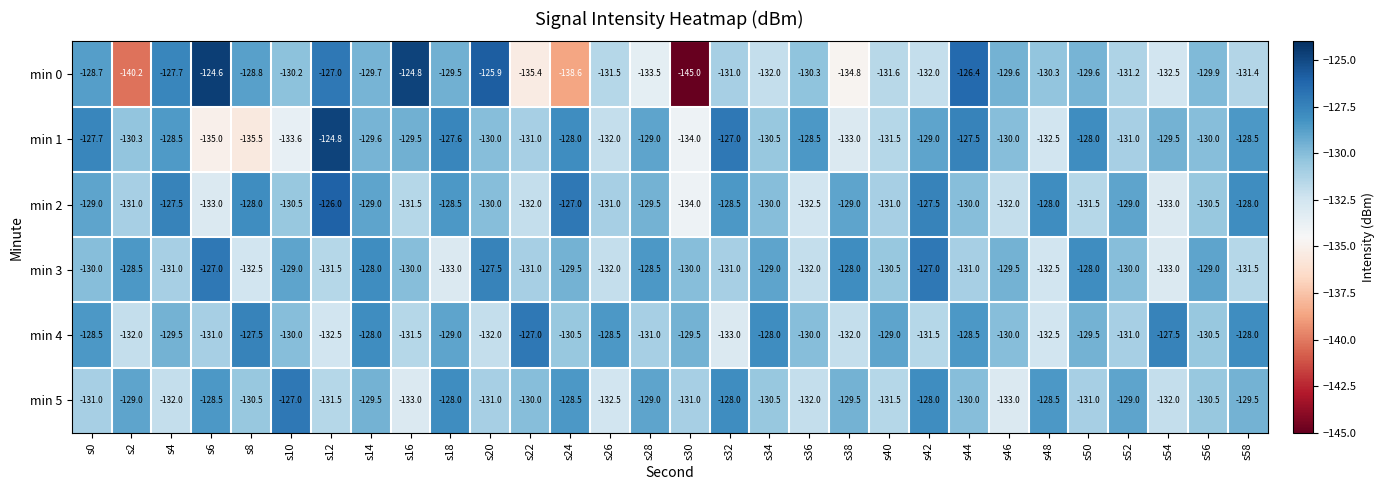

Which series has the largest range (max minus min)?

min 0